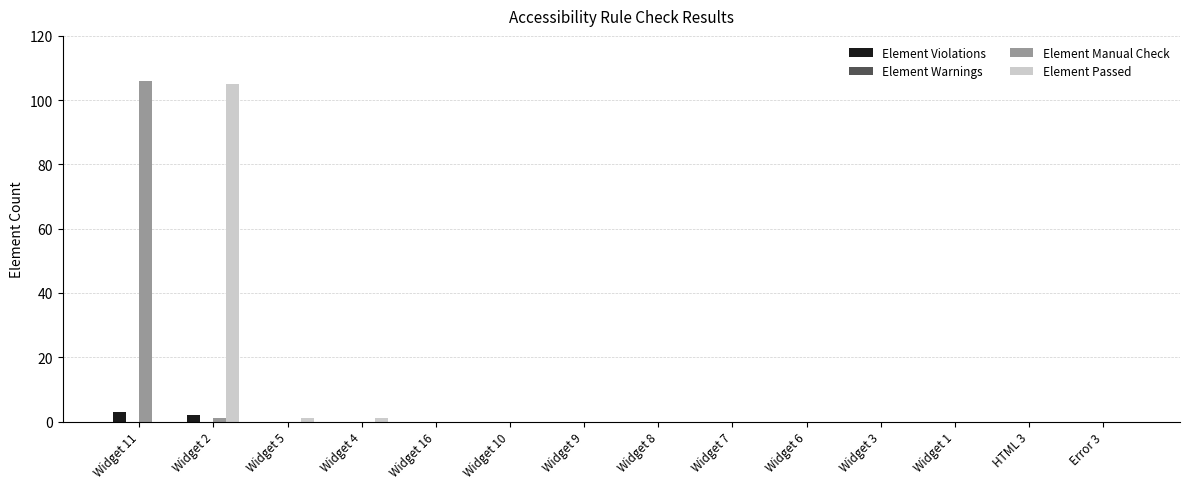

True or false: Element Manual Check has a value of -60 at Widget 16.

False